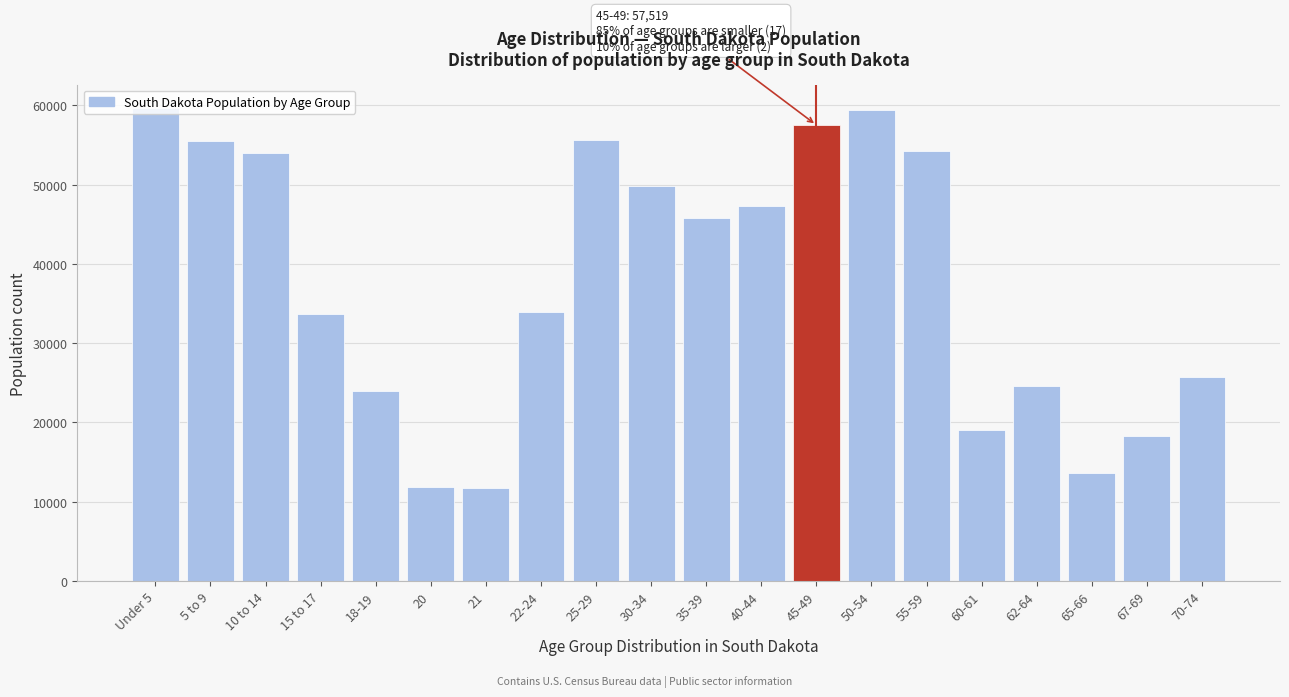

What is the sum of the values at 70-74 and 65-66?

39304